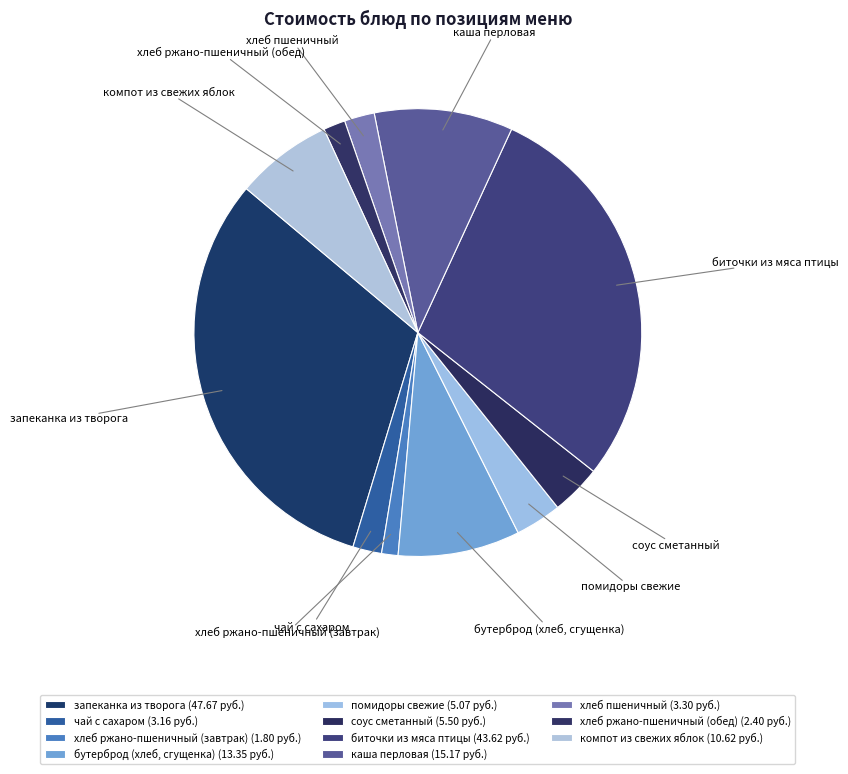

Does соус сметанный represent more than half of the total?

No